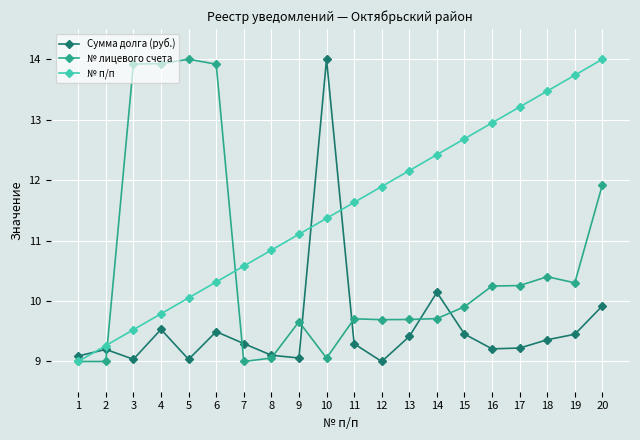

True or false: Сумма долга (руб.) and № п/п cross at least once.

True